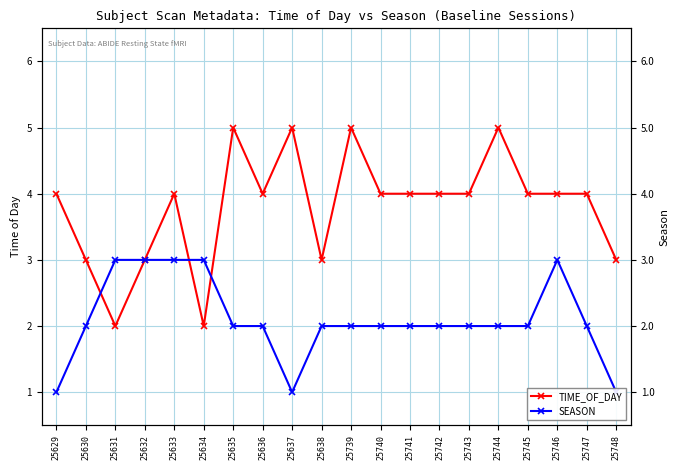

What are all the series names shown in the legend?

TIME_OF_DAY, SEASON